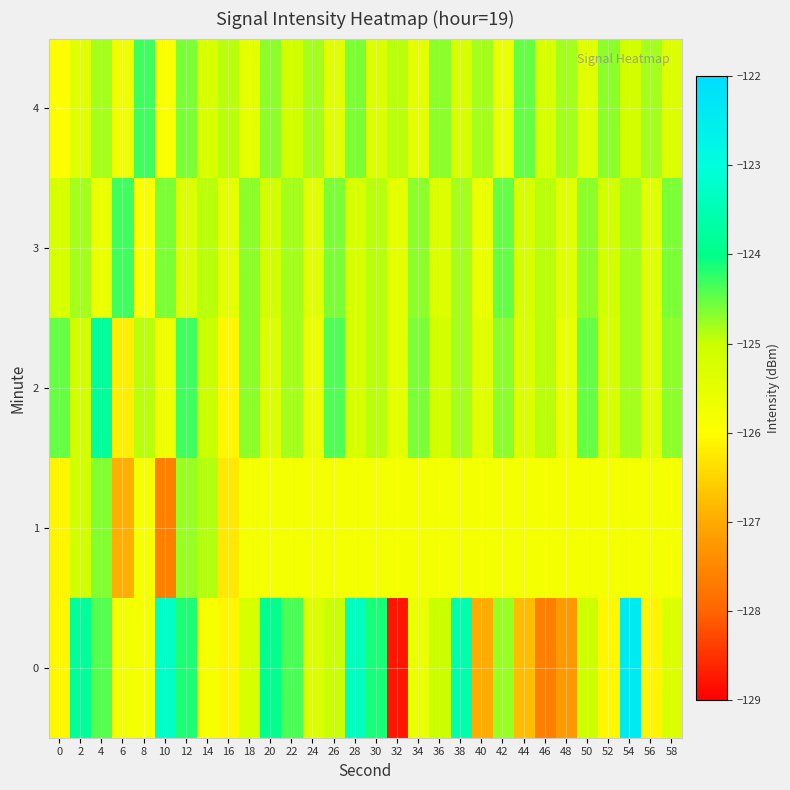

Reading right to left, transcribe all the data shown in this chart.

0: 58=-125.3	56=-126.1	54=-122.4	52=-126.1	50=-125.1	48=-127.2	46=-127.6	44=-126.8	42=-124.8	40=-127.0	38=-123.6	36=-125.0	34=-125.6	32=-128.8	30=-124.1	28=-123.4	26=-125.0	24=-125.3	22=-124.4	20=-124.0	18=-125.2	16=-126.1	14=-125.8	12=-124.2	10=-123.3	8=-125.8	6=-125.8	4=-124.4	2=-123.8	0=-126.1
1: 58=-125.8	56=-125.8	54=-125.8	52=-125.8	50=-125.8	48=-125.8	46=-125.8	44=-125.8	42=-125.8	40=-125.8	38=-125.8	36=-125.8	34=-125.8	32=-125.8	30=-125.8	28=-125.8	26=-125.8	24=-125.8	22=-125.8	20=-125.8	18=-125.8	16=-126.3	14=-124.9	12=-124.7	10=-127.6	8=-125.8	6=-126.9	4=-124.6	2=-125.1	0=-126.1
2: 58=-124.7	56=-125.4	54=-124.8	52=-125.2	50=-124.5	48=-125.6	46=-124.9	44=-125.3	42=-124.7	40=-125.4	38=-124.8	36=-125.1	34=-124.6	32=-125.5	30=-124.9	28=-125.2	26=-124.4	24=-125.6	22=-124.8	20=-125.3	18=-124.7	16=-126.1	14=-125.0	12=-124.3	10=-125.7	8=-124.9	6=-126.2	4=-123.8	2=-125.1	0=-124.5
3: 58=-124.6	56=-125.4	54=-124.8	52=-125.1	50=-124.7	48=-125.4	46=-124.9	44=-125.2	42=-124.5	40=-125.6	38=-124.8	36=-125.3	34=-124.7	32=-125.5	30=-124.9	28=-125.2	26=-124.6	24=-125.4	22=-124.8	20=-125.1	18=-124.7	16=-125.5	14=-124.9	12=-125.3	10=-124.6	8=-125.9	6=-124.3	4=-125.6	2=-124.8	0=-125.2
4: 58=-125.3	56=-124.8	54=-125.1	52=-124.7	50=-125.4	48=-124.8	46=-125.2	44=-124.5	42=-125.6	40=-124.8	38=-125.2	36=-124.7	34=-125.5	32=-124.9	30=-125.3	28=-124.6	26=-125.4	24=-124.8	22=-125.1	20=-124.7	18=-125.5	16=-124.9	14=-125.2	12=-124.6	10=-125.9	8=-124.3	6=-125.7	4=-124.8	2=-125.4	0=-126.0